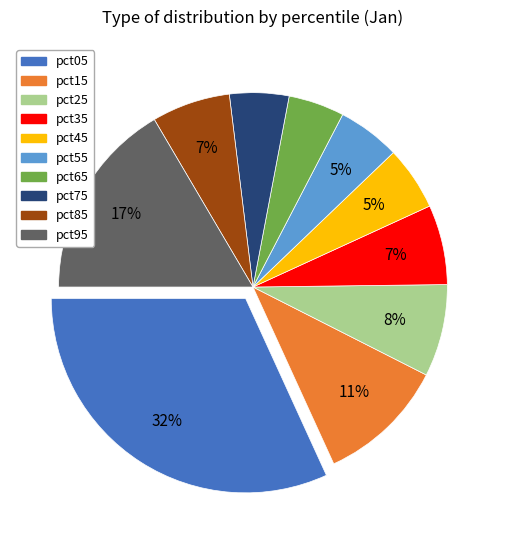

Is it true that pct45 is 5% of the pie?

True